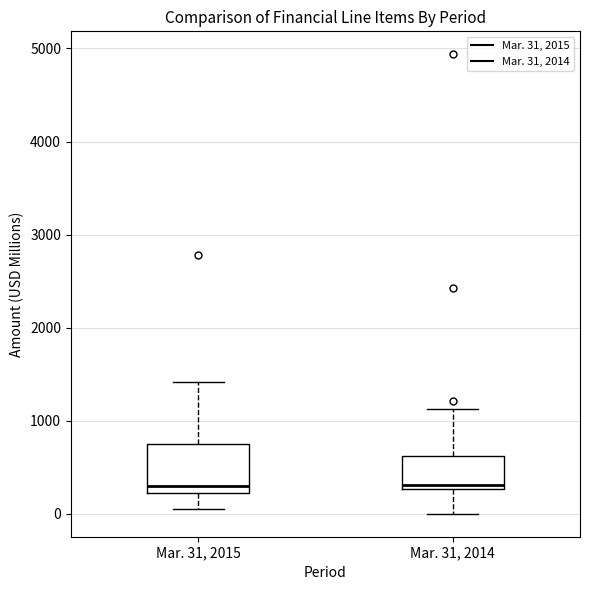

Reading left to right, transcribe this box plot: for each box, give where its median line is, the range the box spans, and where its two whiskers end, as read against the y-axis. The values are not printed on the chart, so give them approximately, as read against the axis.

Mar. 31, 2015: median 300, box 200 to 800, whiskers 0 to 1400
Mar. 31, 2014: median 300 (just above the box's lower edge), box 300 to 600, whiskers 0 to 1100